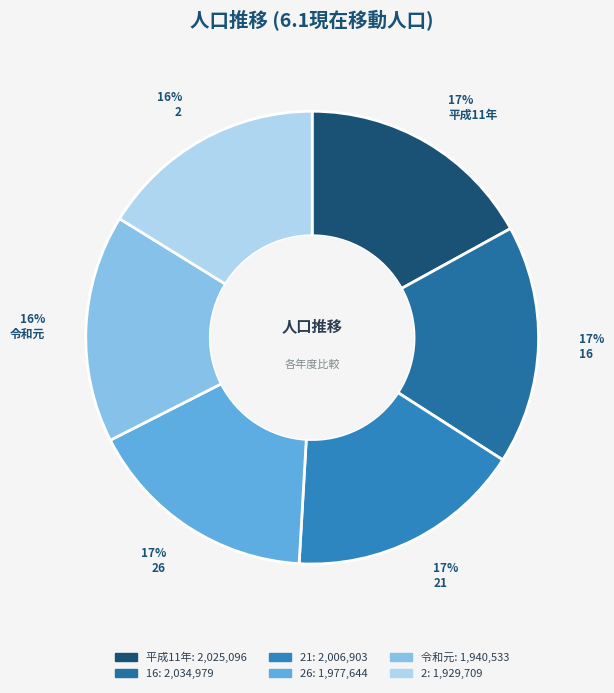

Count the number of slices in the pie.

6